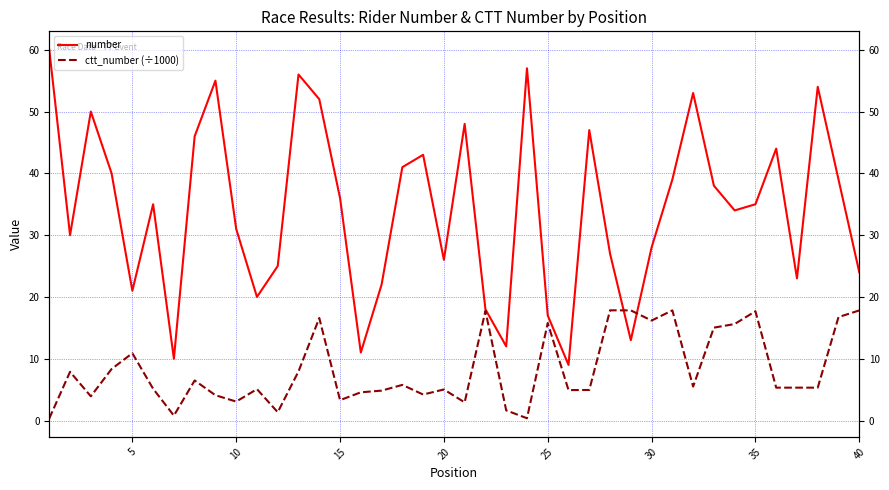

Is the value of ctt_number (÷1000) at 28 greater than the value of number at 33?

No